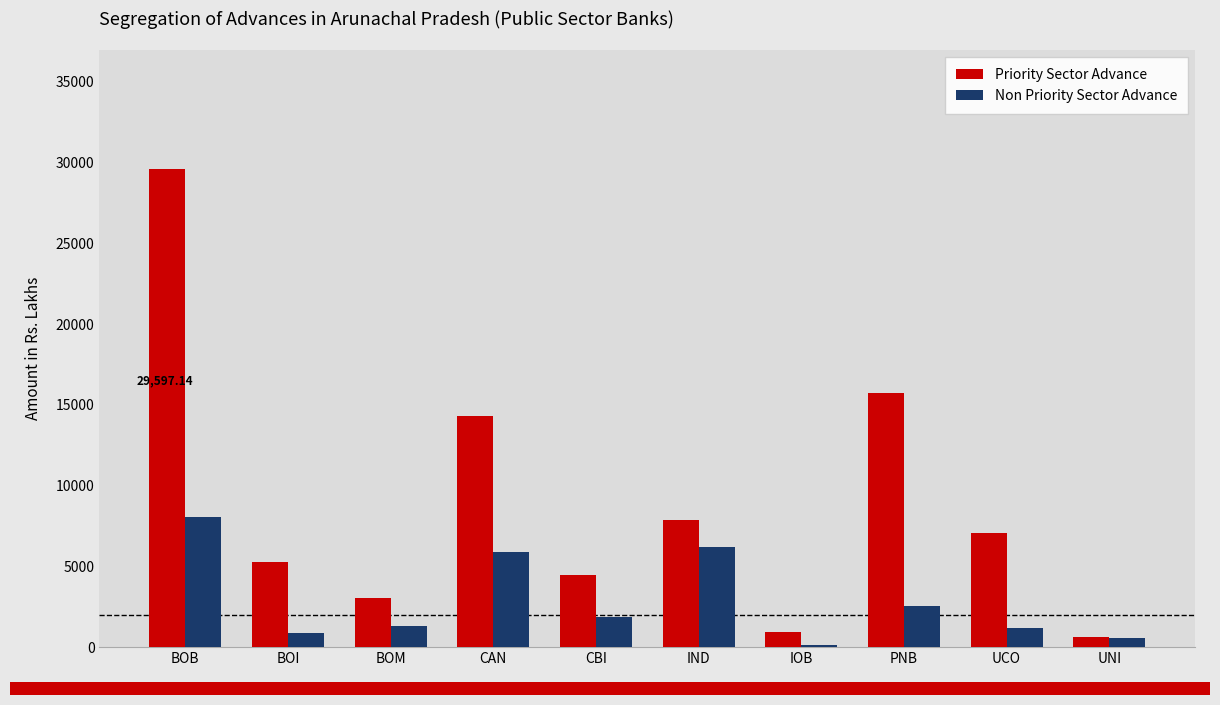

What is the minimum value for Non Priority Sector Advance?

114.3